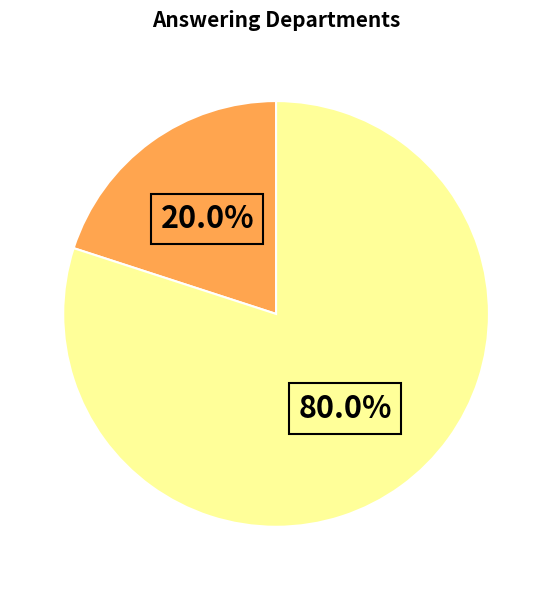

Does any single category account for the majority?

Yes